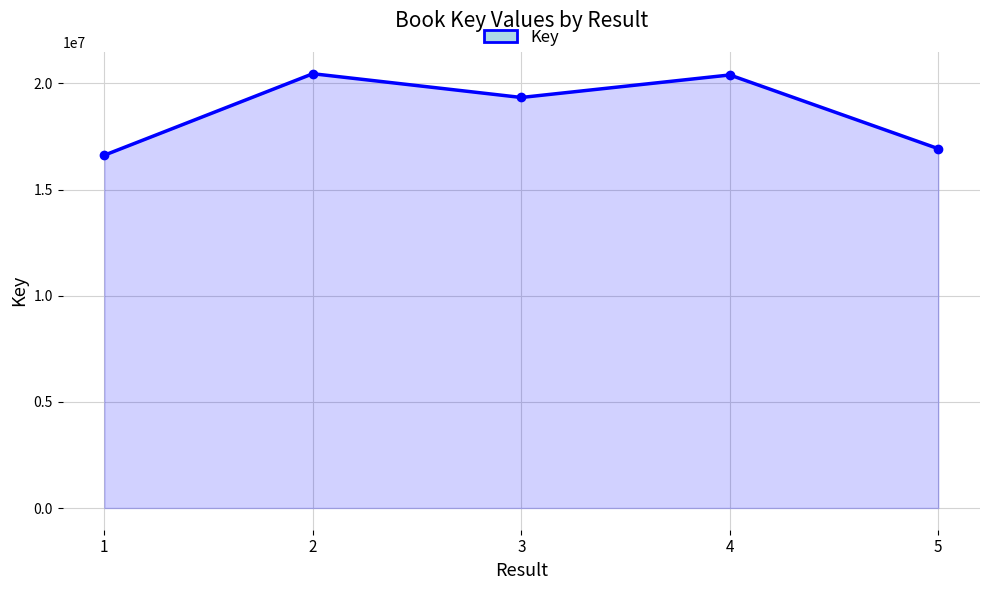

Is it true that the value at 1 is 24373930?

False